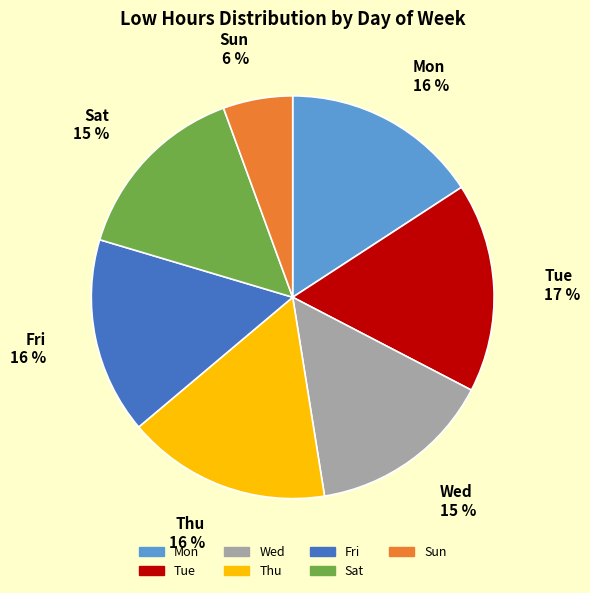

Do Sat and Thu together represent more than half of the pie?

No